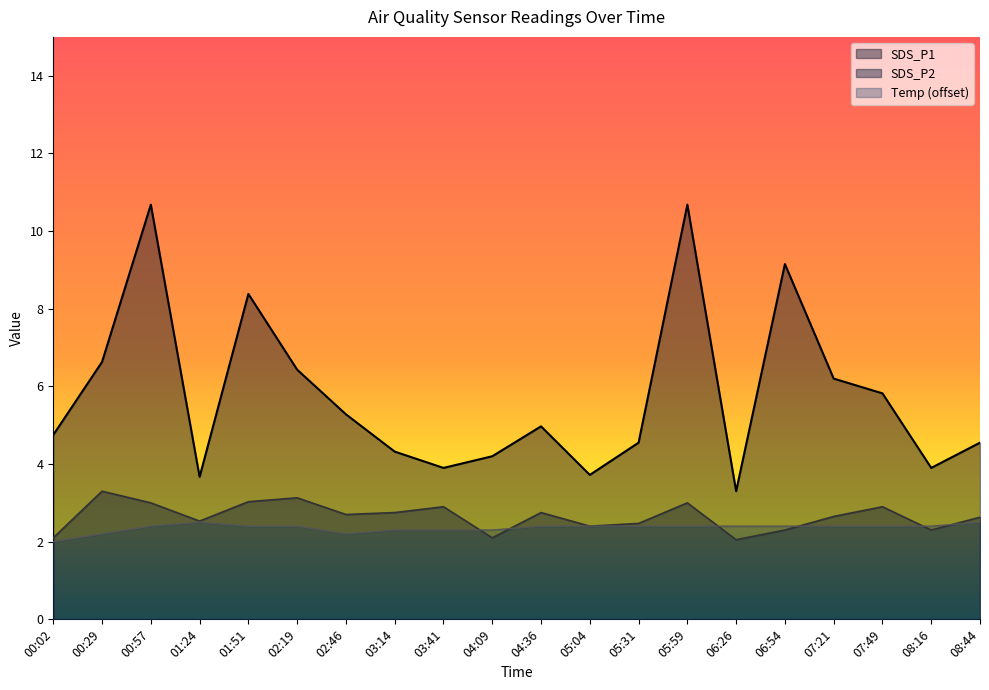

At which category does SDS_P1 reach its first local peak?

00:57